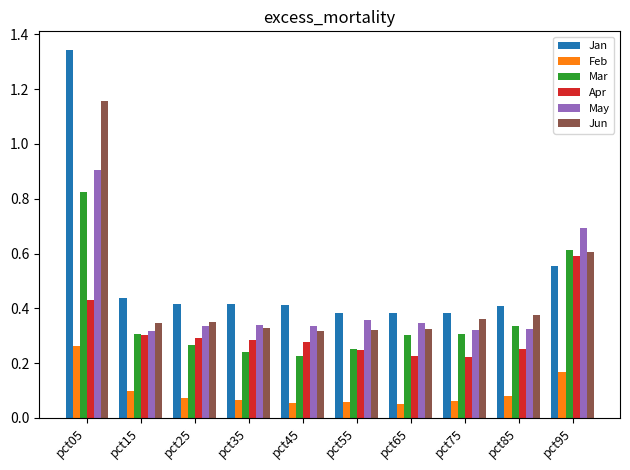

True or false: Feb has a value of 0.0 at pct45.

False